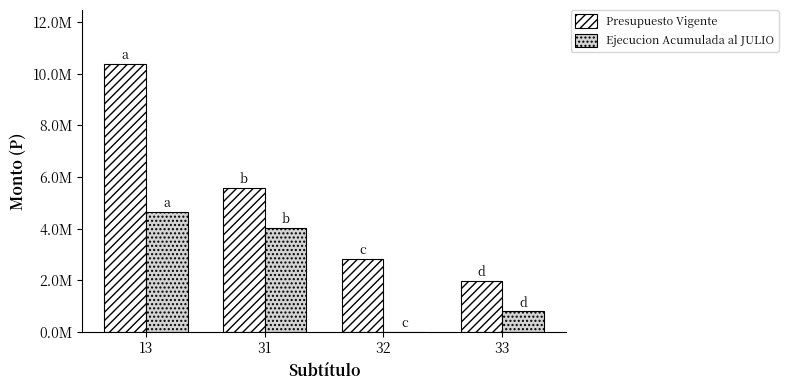

What are all the series names shown in the legend?

Presupuesto Vigente, Ejecucion Acumulada al JULIO